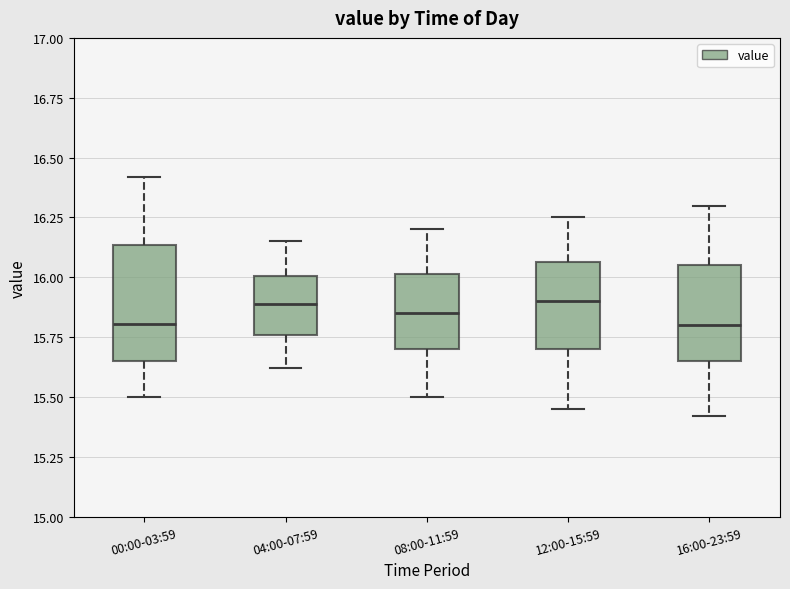

Which box is the tallest, from its lower edge to its upper edge?

00:00-03:59